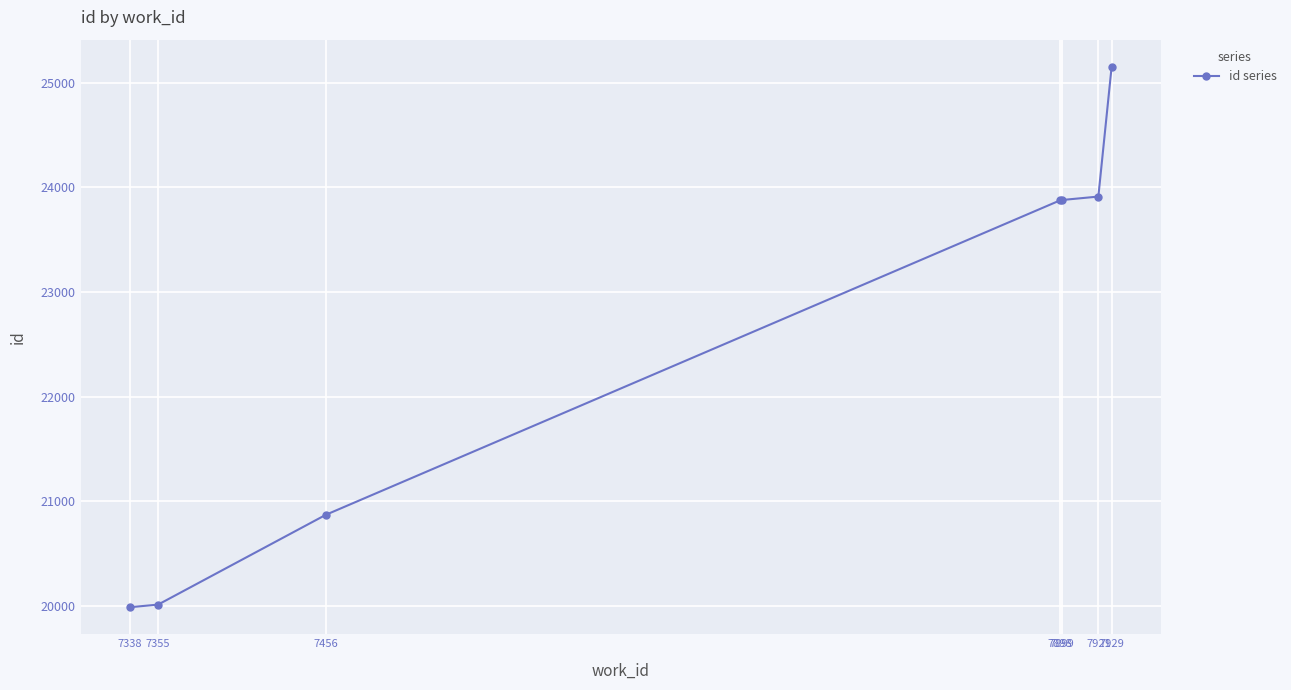

What is the smallest value displayed?

19986